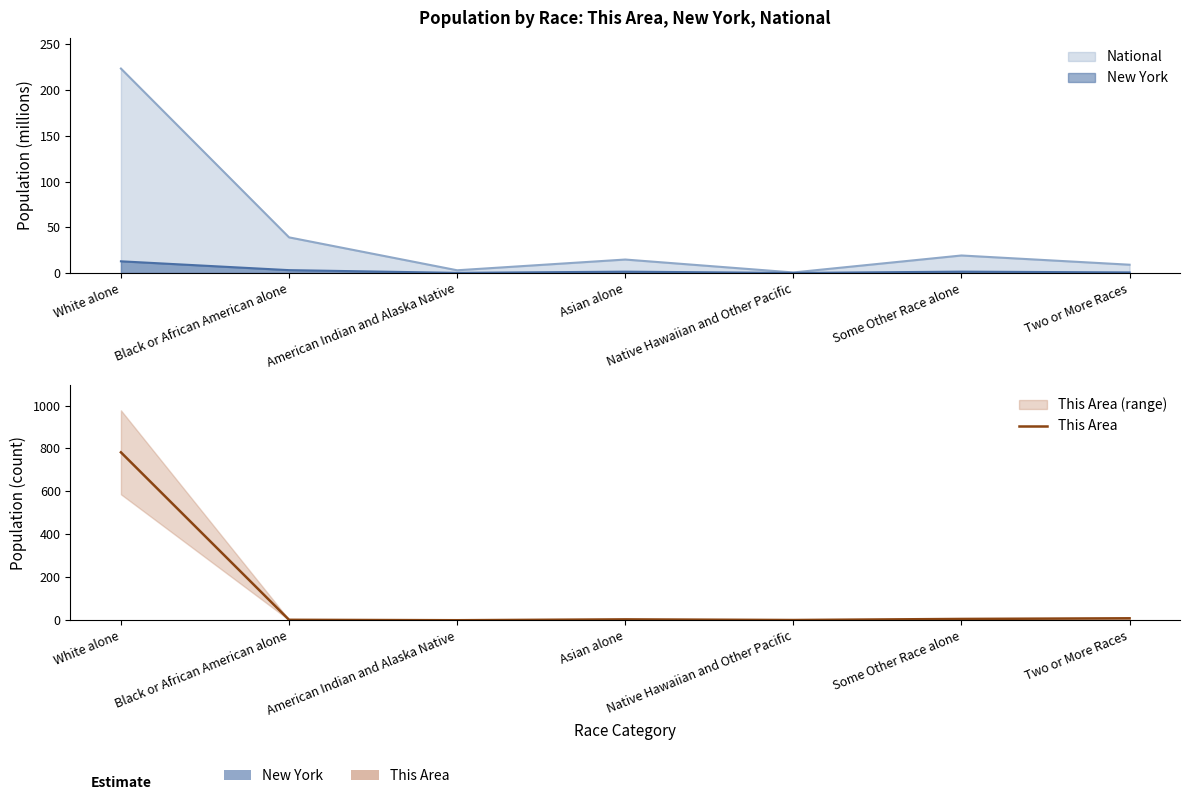

Which category has the lowest value across all series?

American Indian and Alaska Native